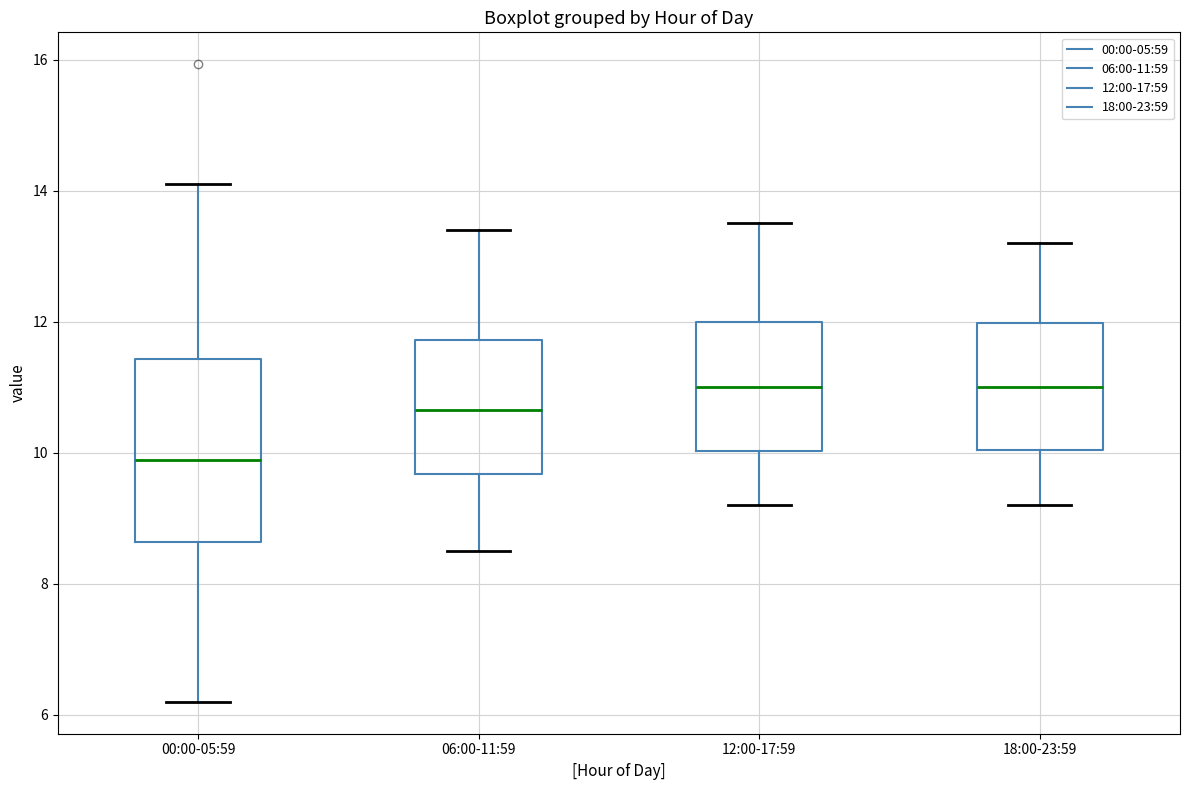

Reading left to right, transcribe this box plot: for each box, give where its median line is, the range the box spans, and where its two whiskers end, as read against the y-axis. The values are not printed on the chart, so give them approximately, as read against the axis.

00:00-05:59: median 9.8, box 8.6 to 11.4, whiskers 6.2 to 14.2
06:00-11:59: median 10.6, box 9.6 to 11.8, whiskers 8.6 to 13.4
12:00-17:59: median 11.0, box 10.0 to 12.0, whiskers 9.2 to 13.6
18:00-23:59: median 11.0, box 10.0 to 12.0, whiskers 9.2 to 13.2